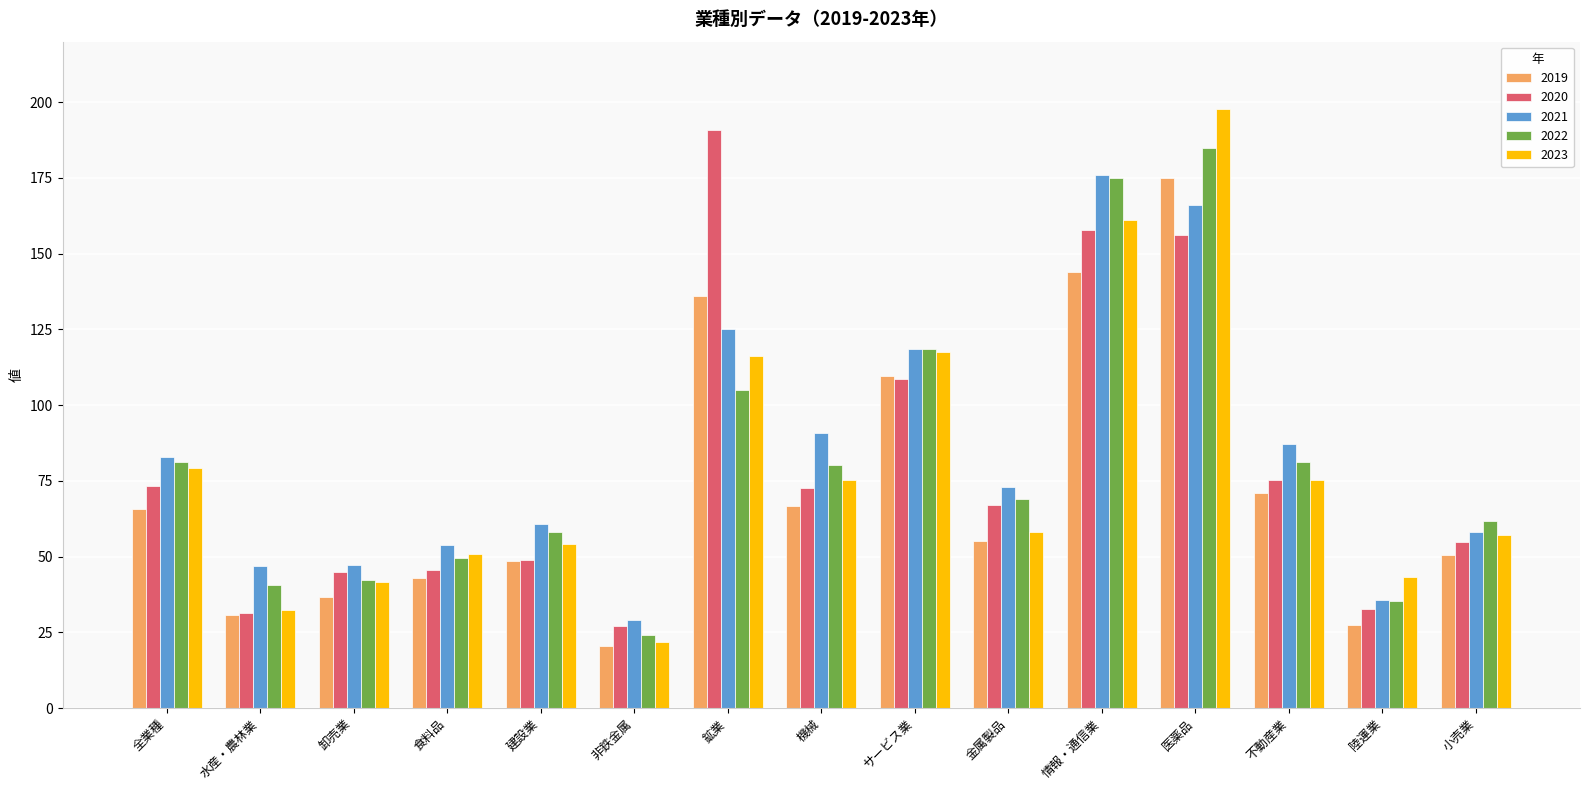

Are the bars horizontal?

No